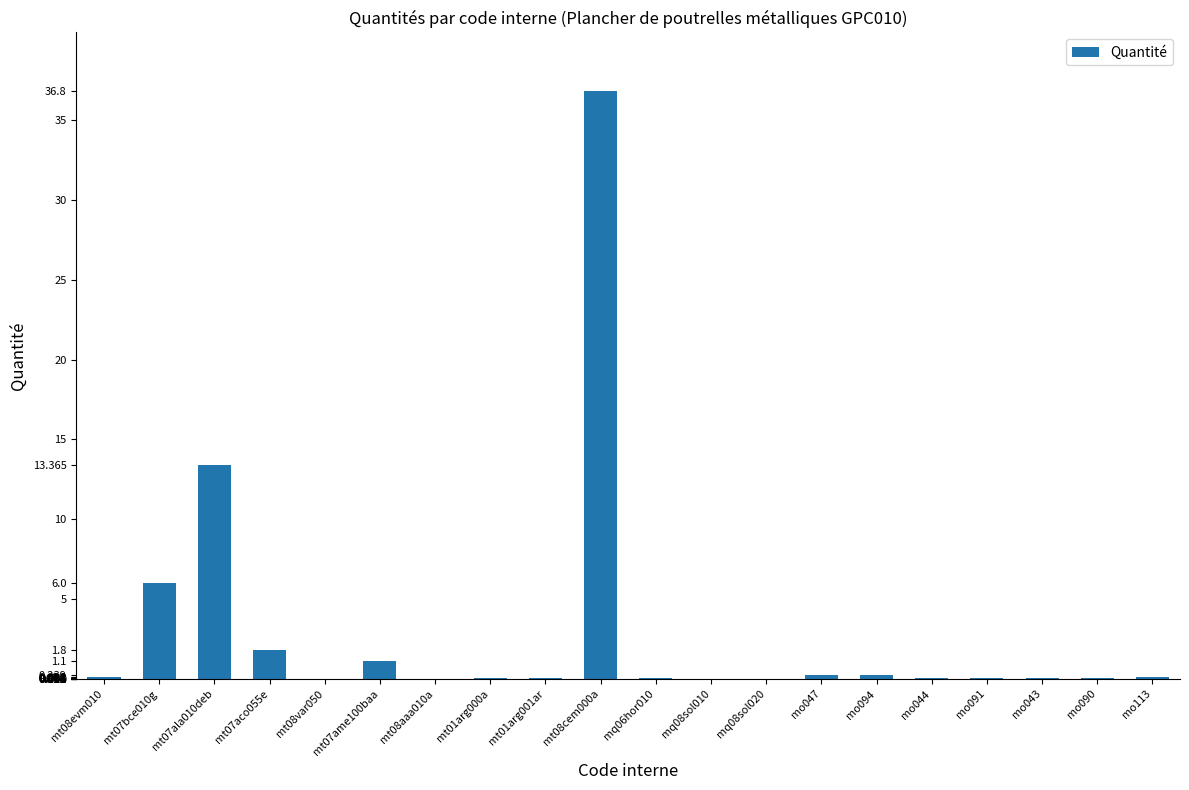

What is the average value?

3.0